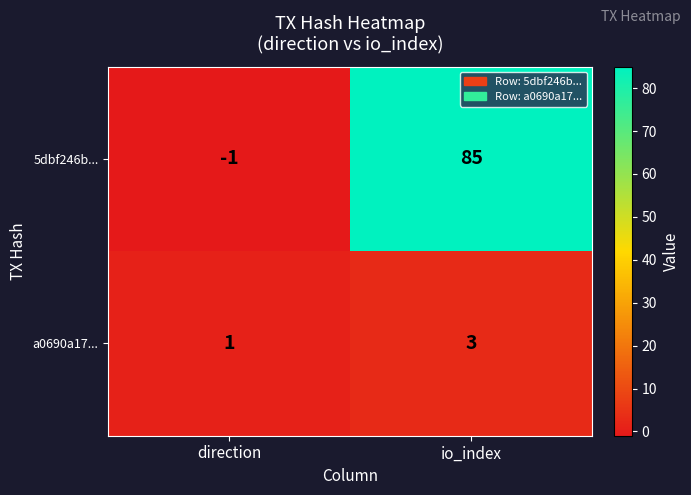

At direction, list the series in order from largest to smallest.

a0690a17..., 5dbf246b...